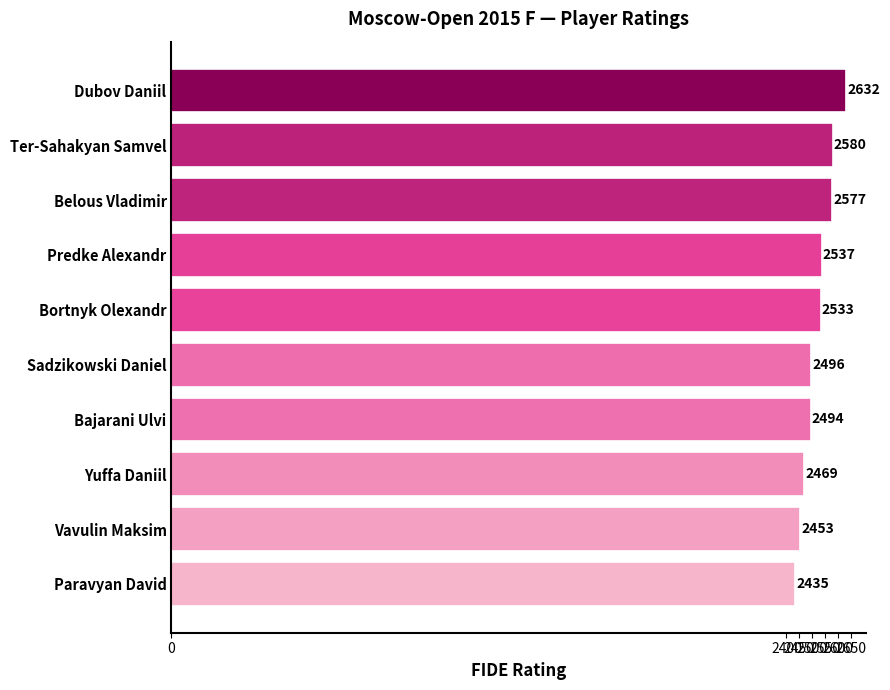

Does the chart contain any negative values?

No